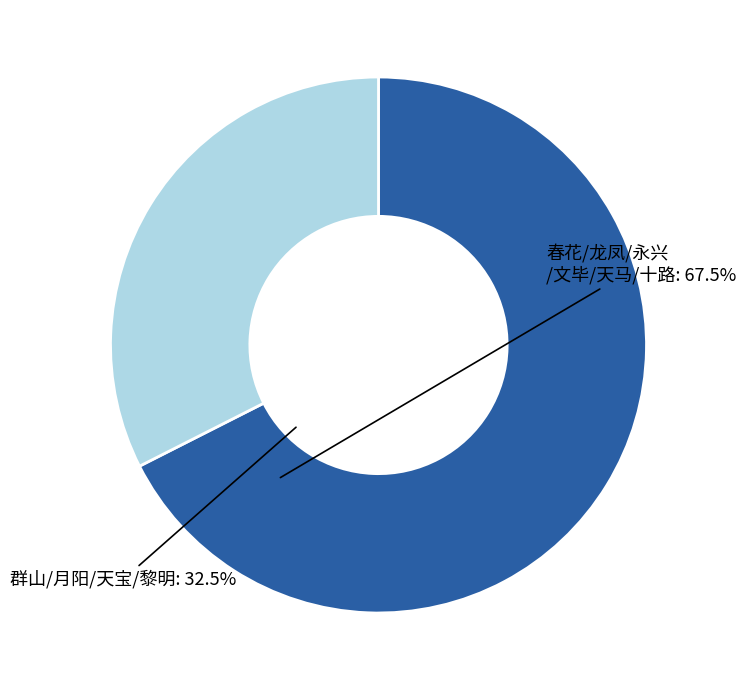

Does any single category account for the majority?

Yes